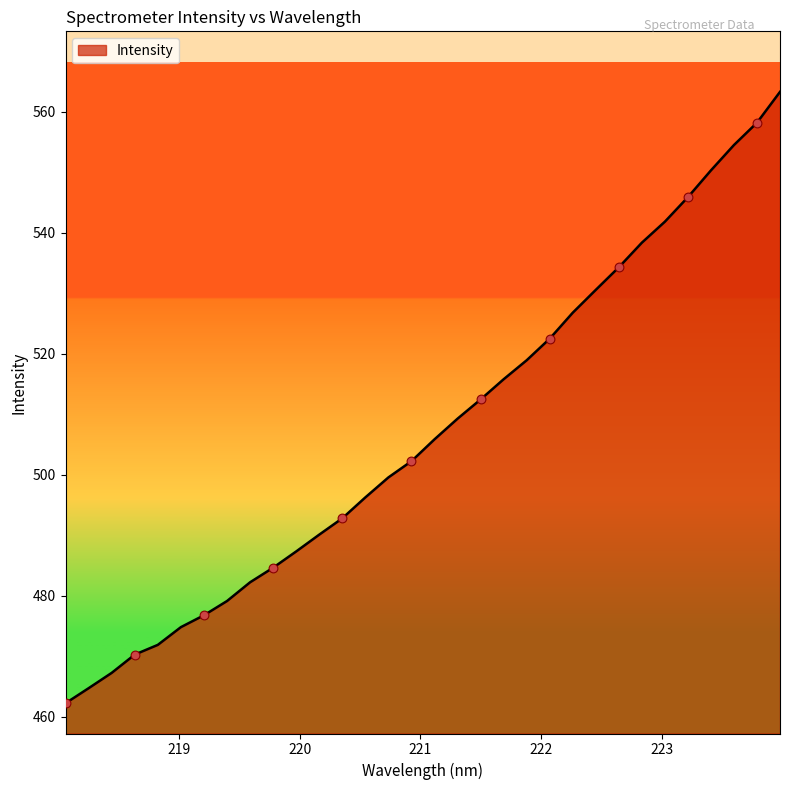

What is the difference between the maximum and minimum values?

101.0